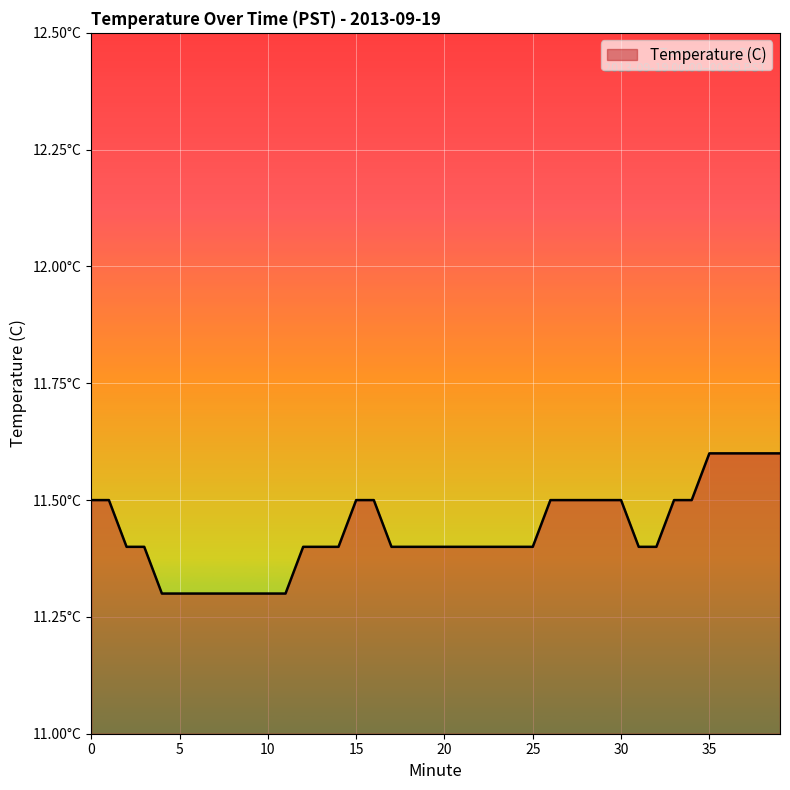

Which category has the highest value across all series?

35